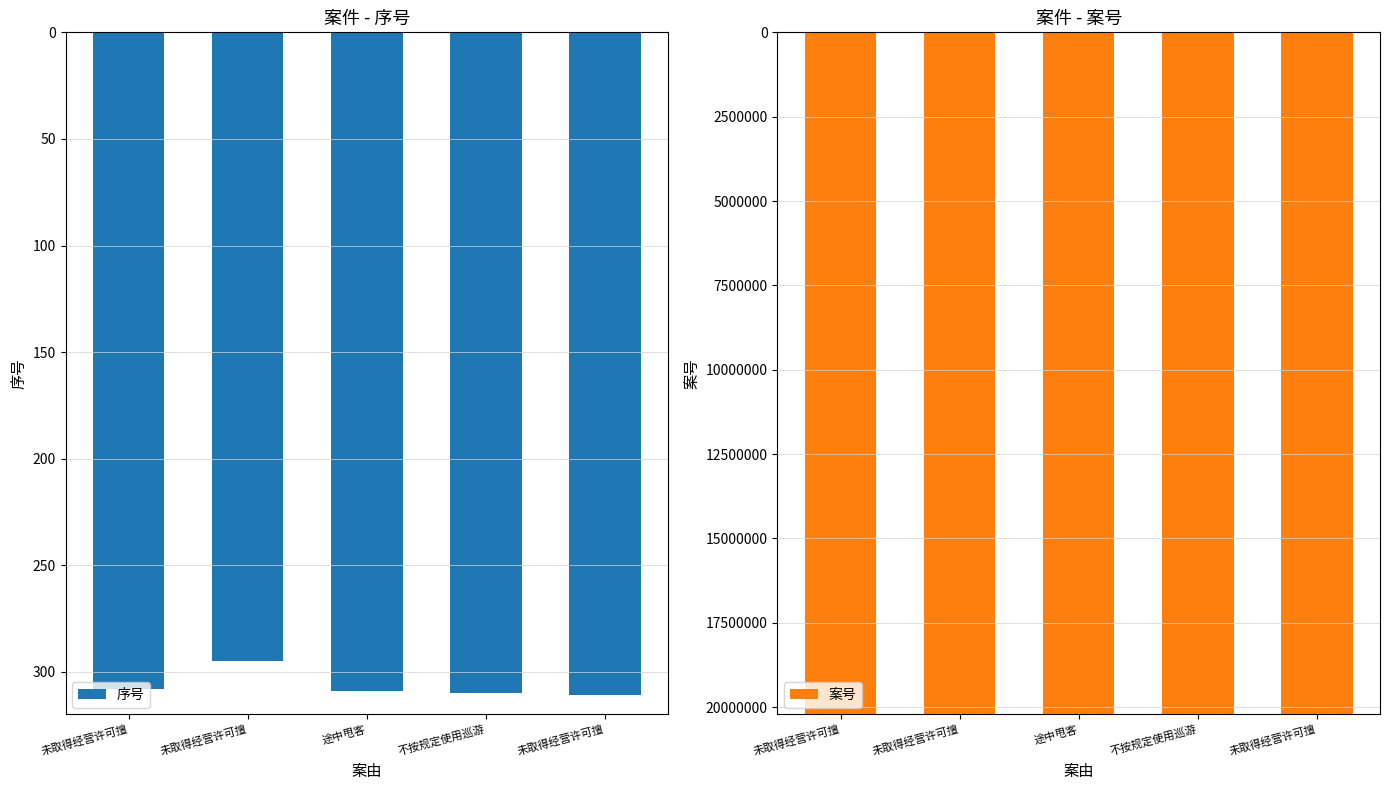

Which category has the lowest value in the 案号 series?

未取得经营许可擅